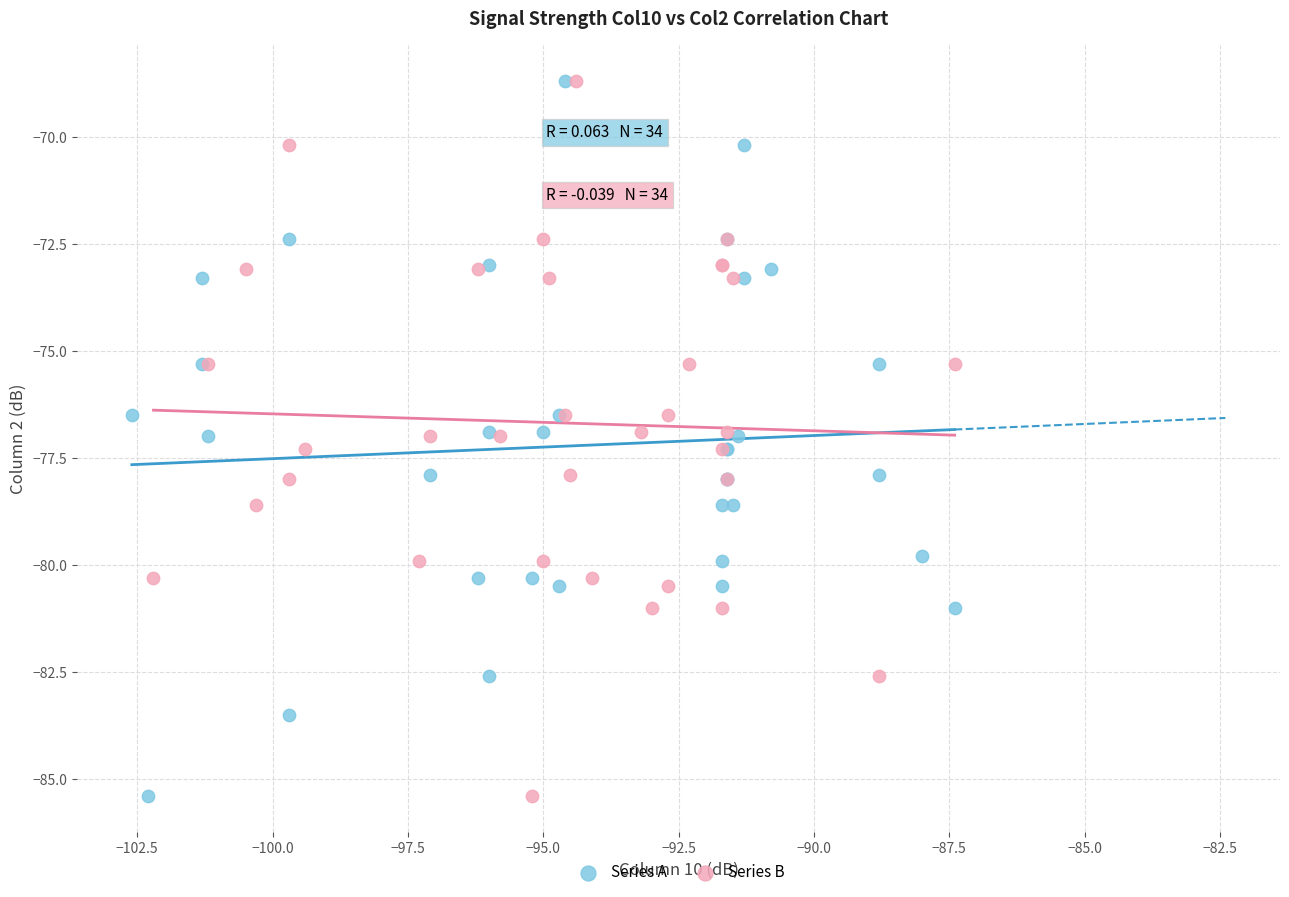

What are all the series names shown in the legend?

Series A, Series B